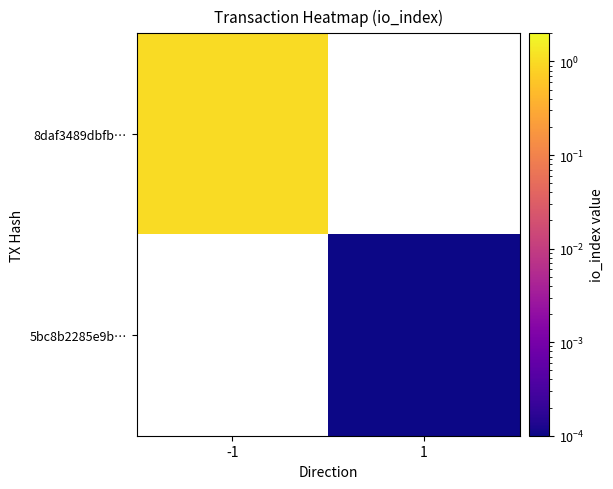

Read the 8daf3489dbfb… value at -1.

1.0